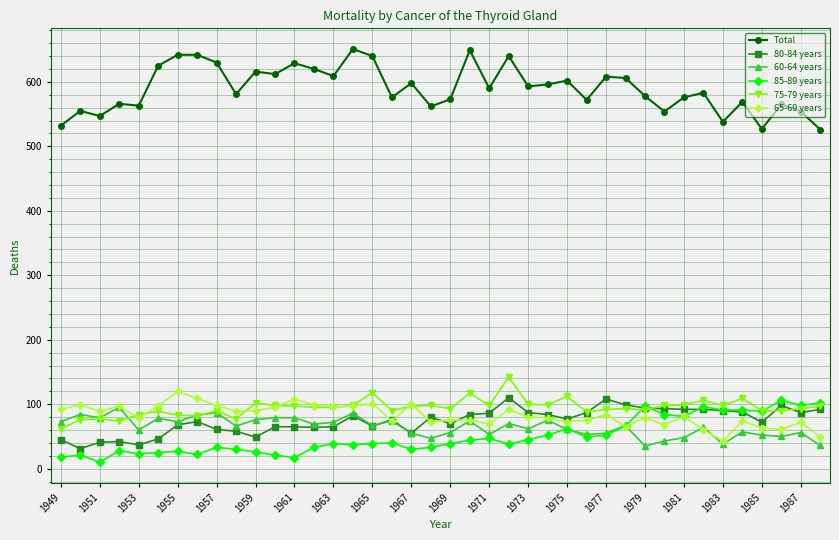

True or false: Total has more than 2 points higher than both neighbors.

True